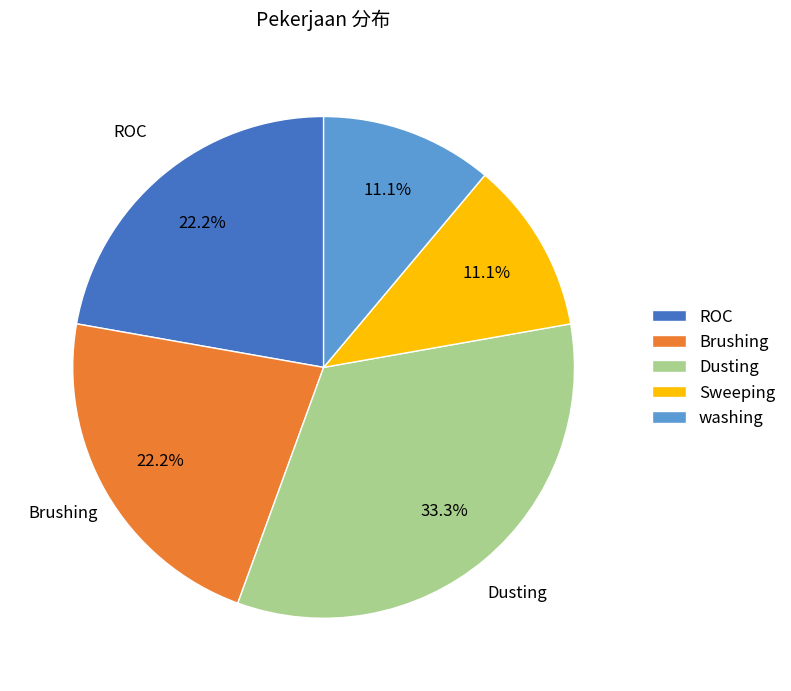

What percentage is the Brushing slice, to the nearest percent?

22%